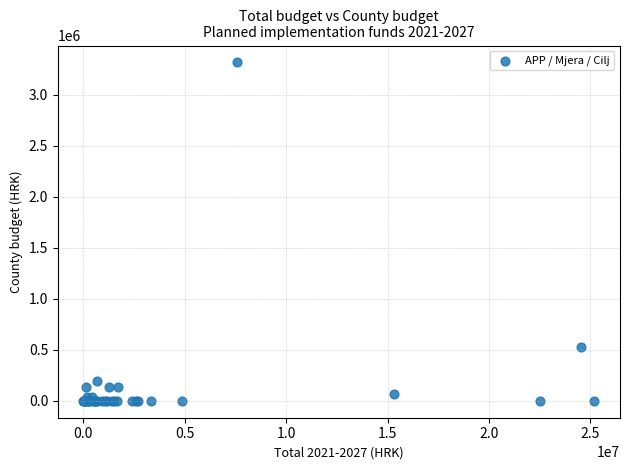

What Y value in the scatter plot is closest to 1659145?

530926.5